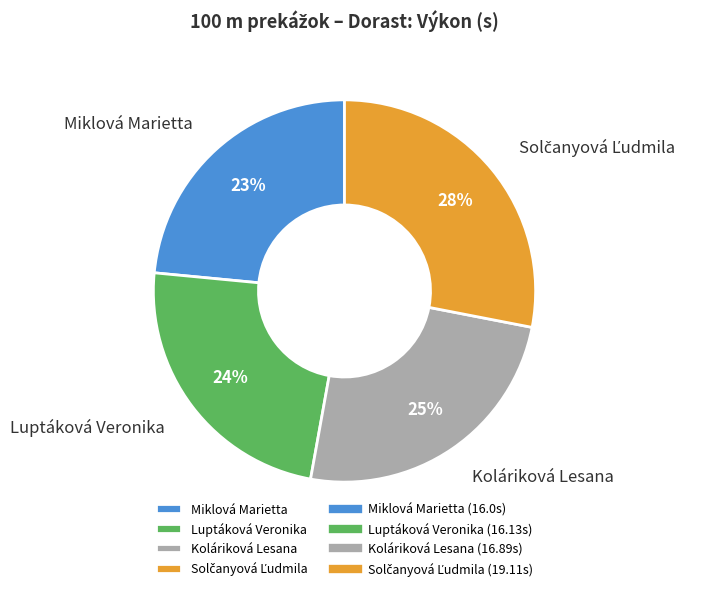

Do Koláriková Lesana and Miklová Marietta together represent more than half of the pie?

No